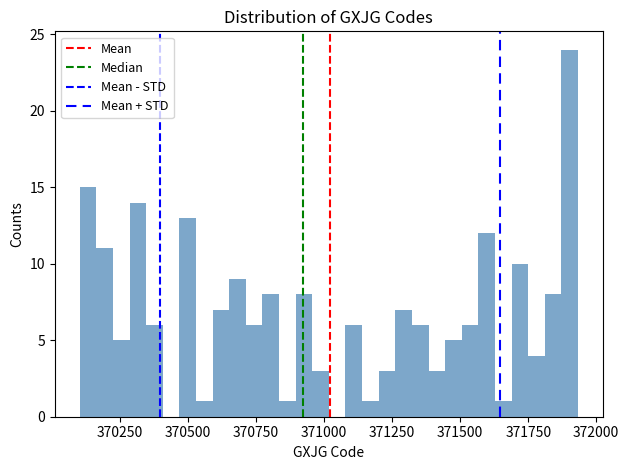

Around what value on the x-axis is the tallest bar? Give the approximate position of its centre, as read against the axis.

371900